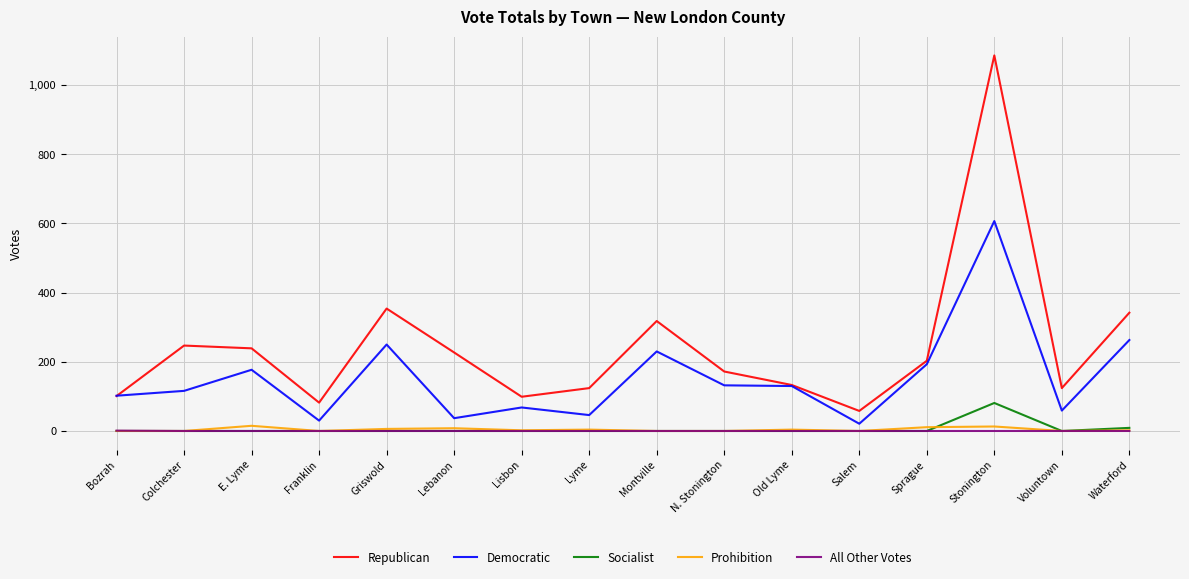

True or false: Republican and Socialist cross at least once.

False